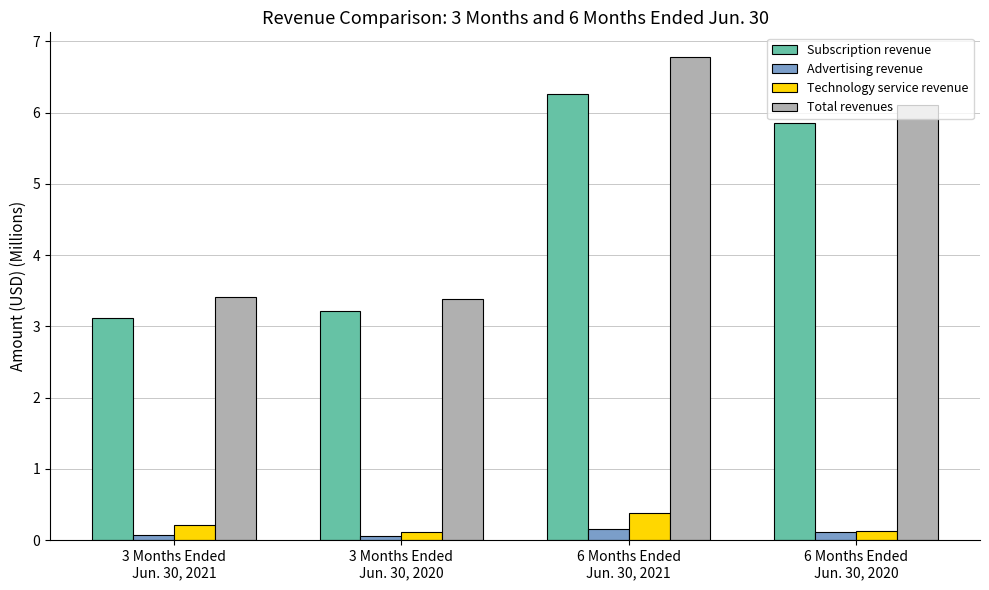

Which category has the lowest value in the Subscription revenue series?

3 Months Ended
Jun. 30, 2021